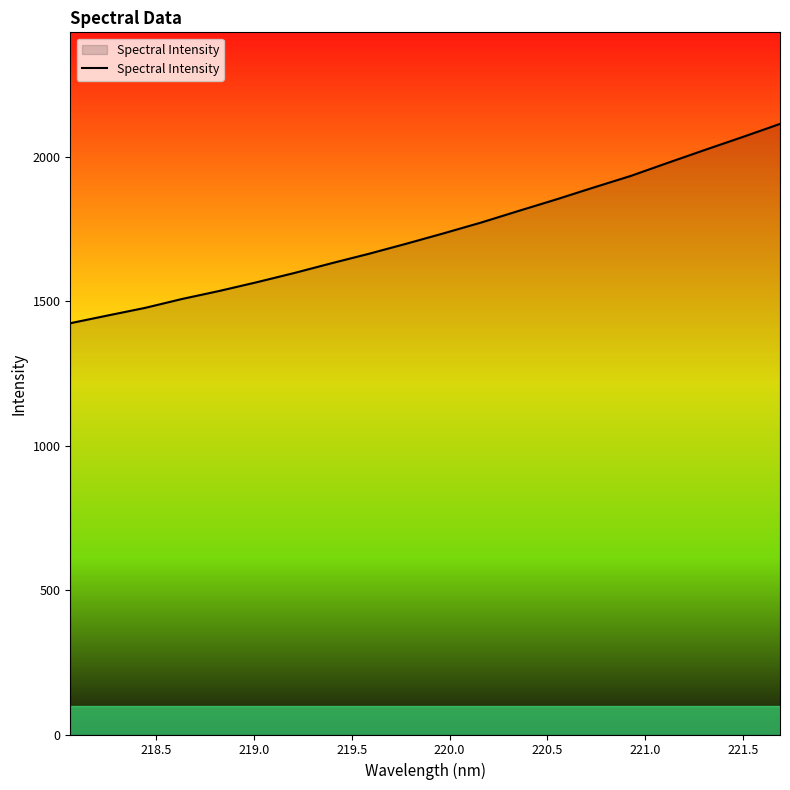

Does the chart display data point markers on the line(s)?

No